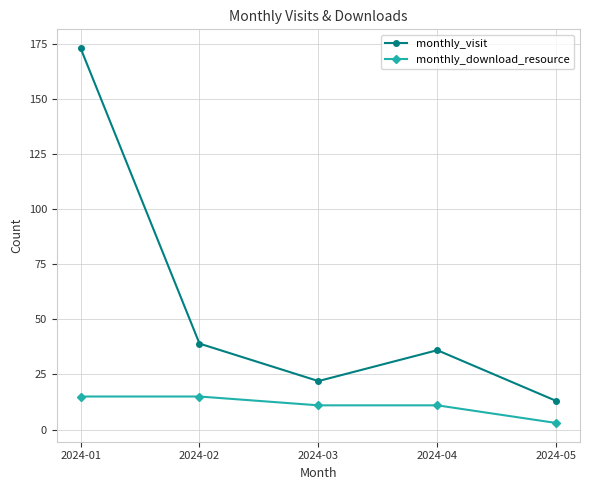

What is the sum of the monthly_download_resource values at 2024-05 and 2024-02?

18